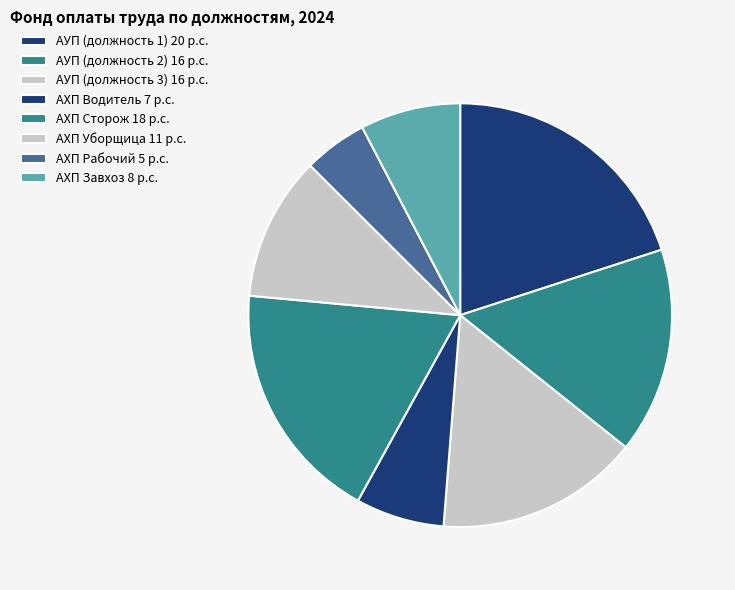

Do АХП Водитель and АХП Уборщица together represent more than half of the pie?

No